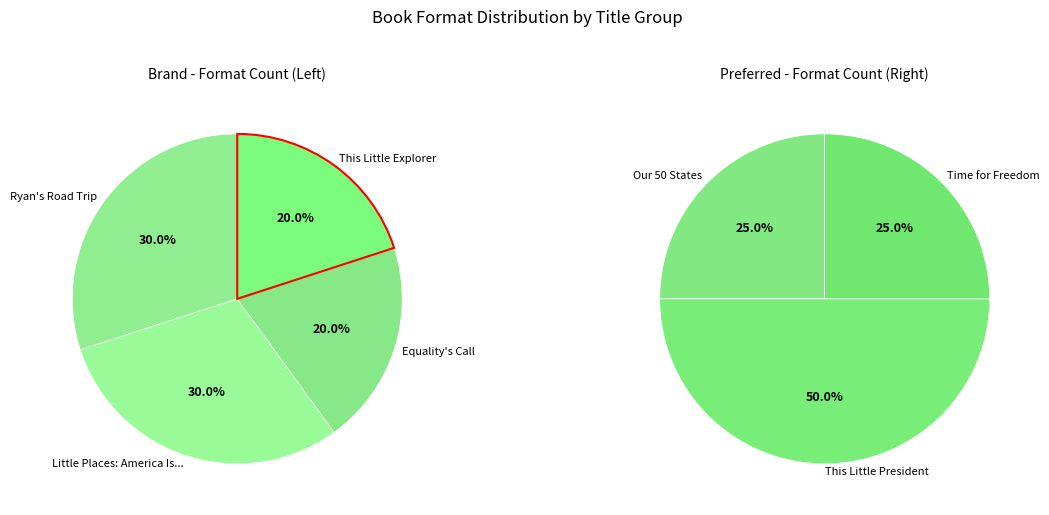

How many slices are in this pie chart?

7